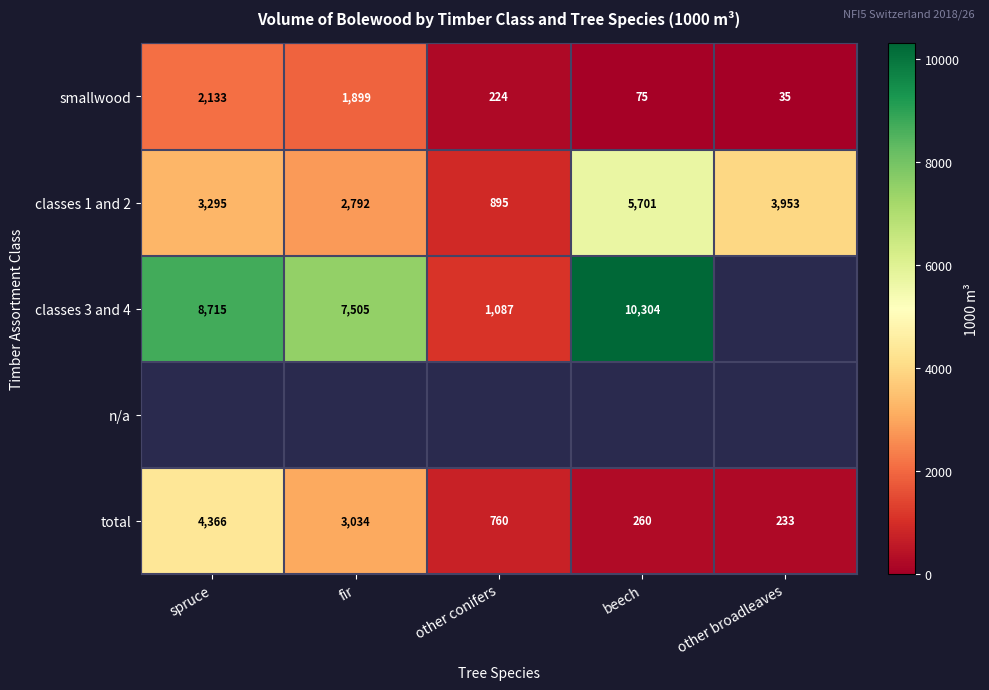

Is it true that smallwood equals 877 at spruce?

False